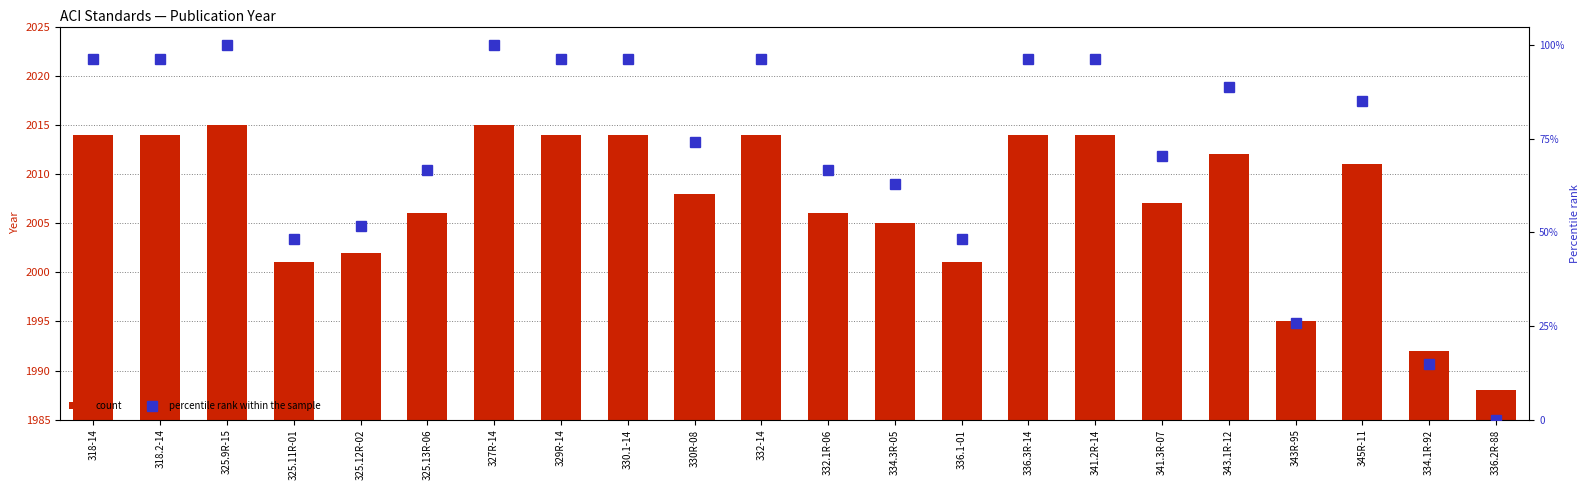

What is the label of the 19th bar from the left?

343R-95